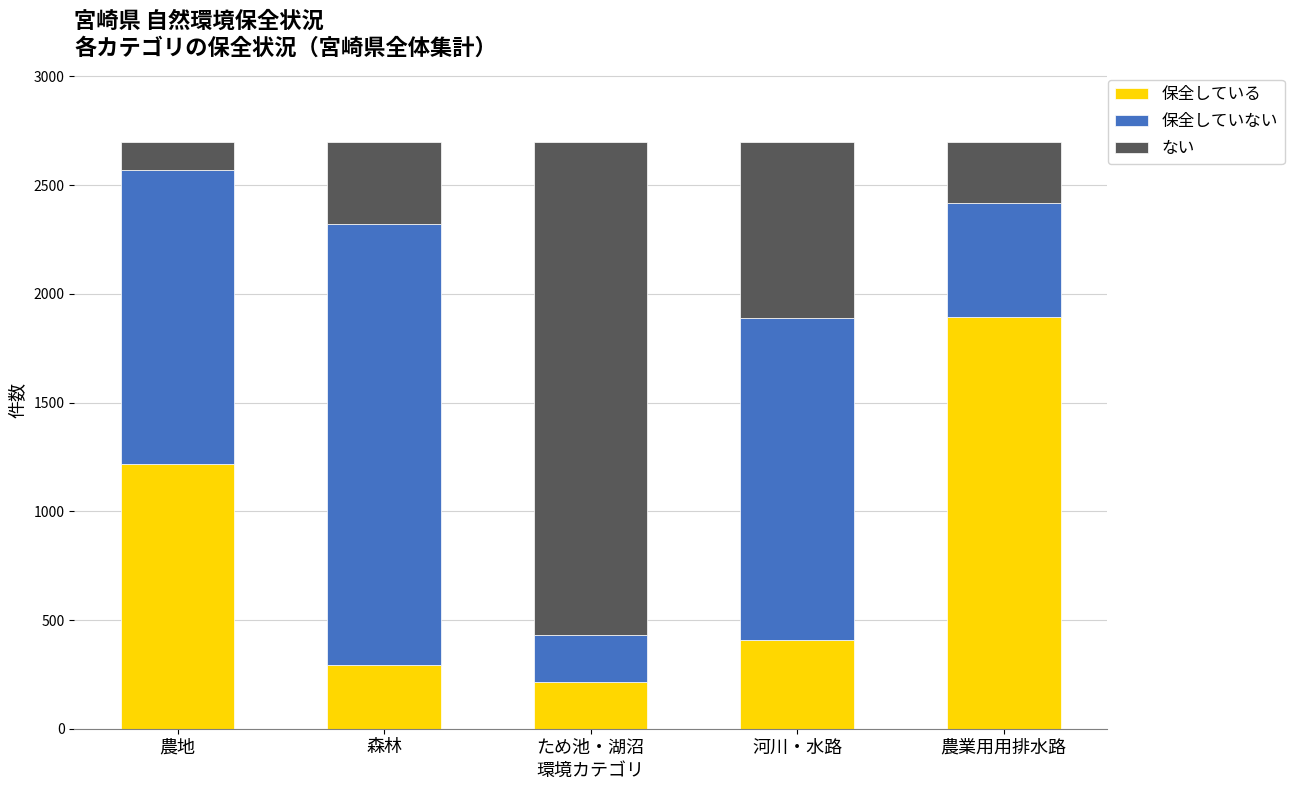

Is it true that 保全している equals 1720 at 農地?

False